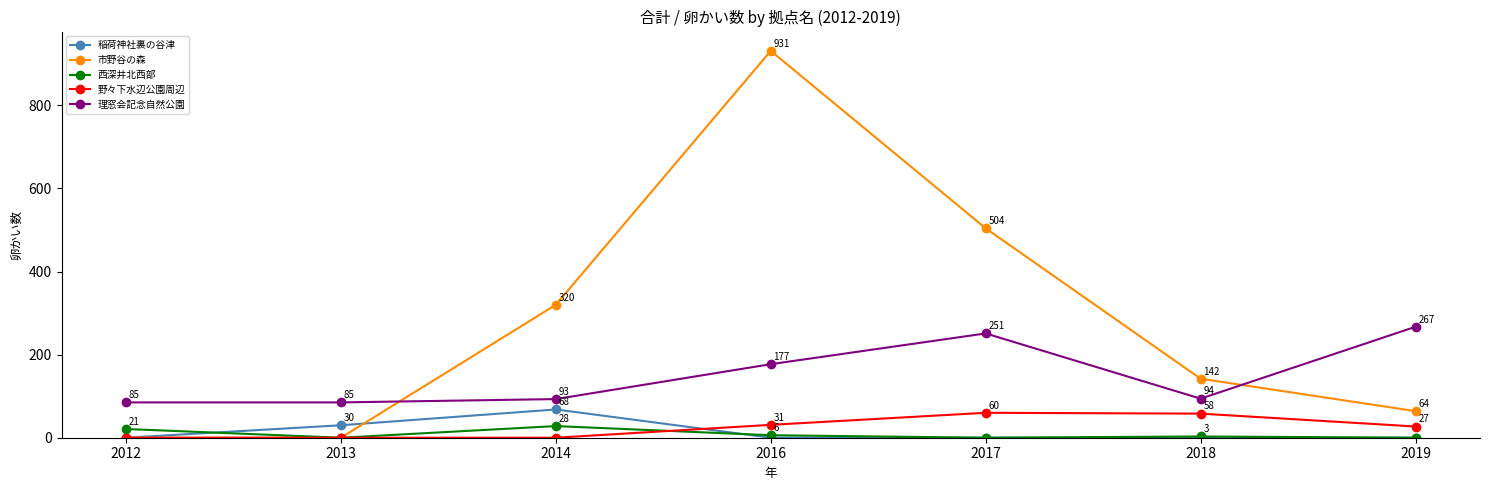

What is the difference between the maximum and second lowest values in the 稲荷神社裏の谷津 series?

68